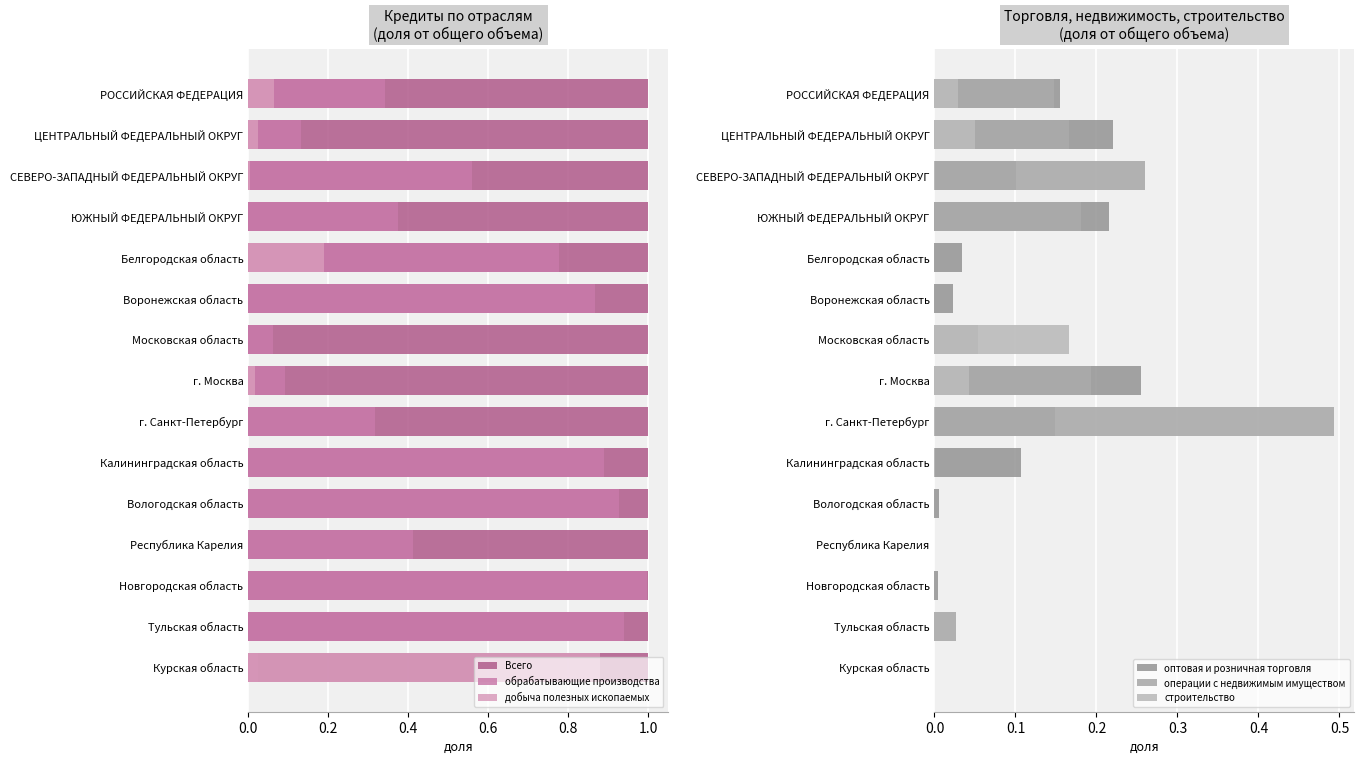

Is it true that добыча полезных ископаемых equals 0.3 at Воронежская область?

False